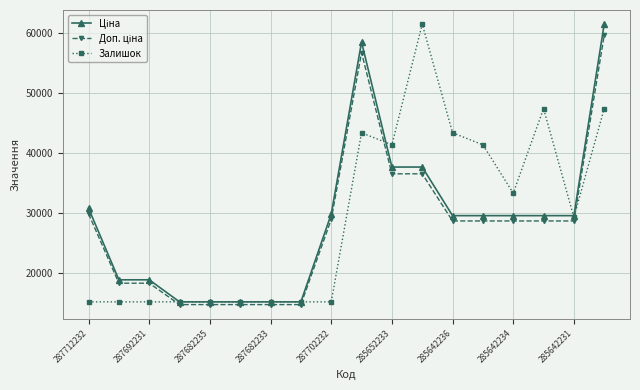

What is the greatest value displayed?

61434.3